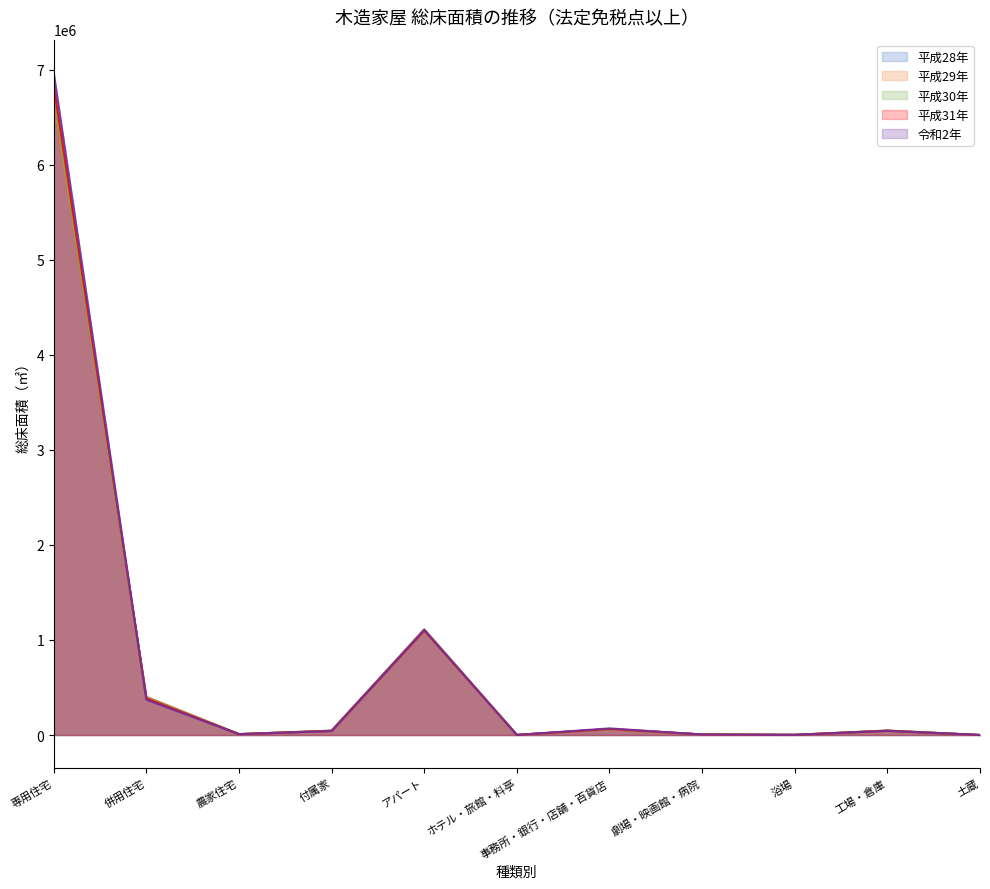

What are all the series names shown in the legend?

平成28年, 平成29年, 平成30年, 平成31年, 令和2年